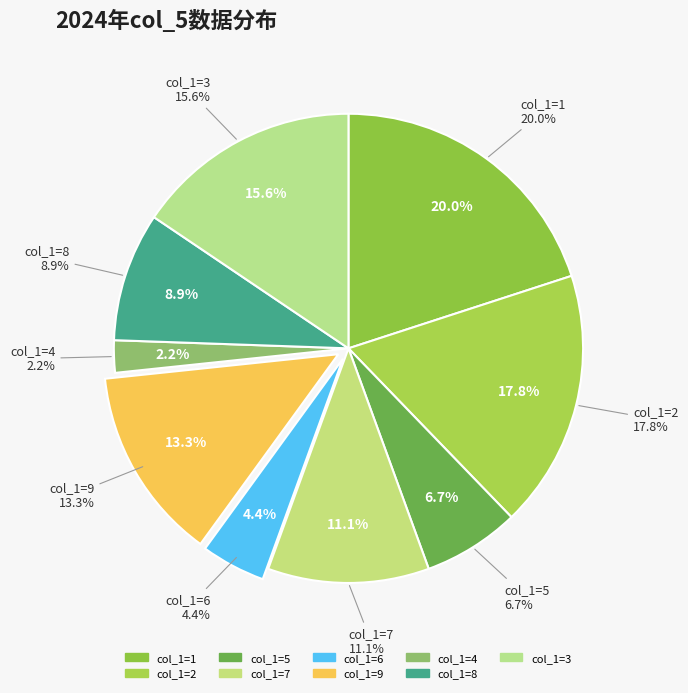

What is the smallest slice in the pie chart?

4